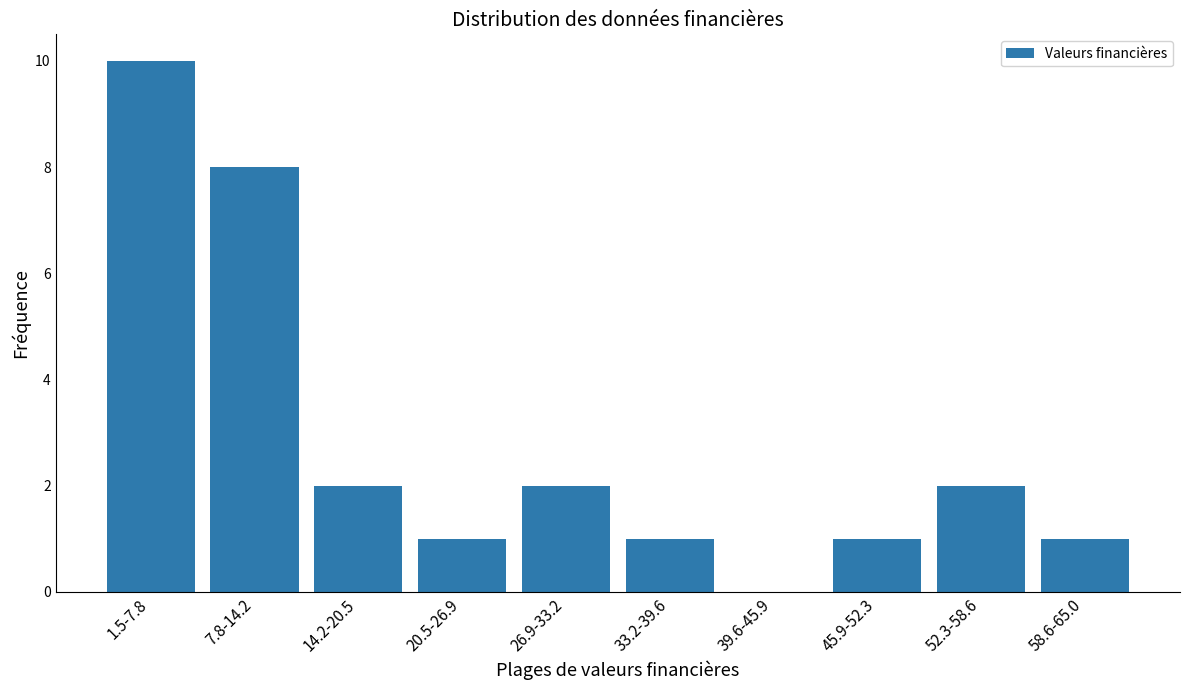

Reading left to right, list all the values displayed in this chart.

1.5-7.8=10	7.8-14.2=8	14.2-20.5=2	20.5-26.9=1	26.9-33.2=2	33.2-39.6=1	39.6-45.9=0	45.9-52.3=1	52.3-58.6=2	58.6-65.0=1